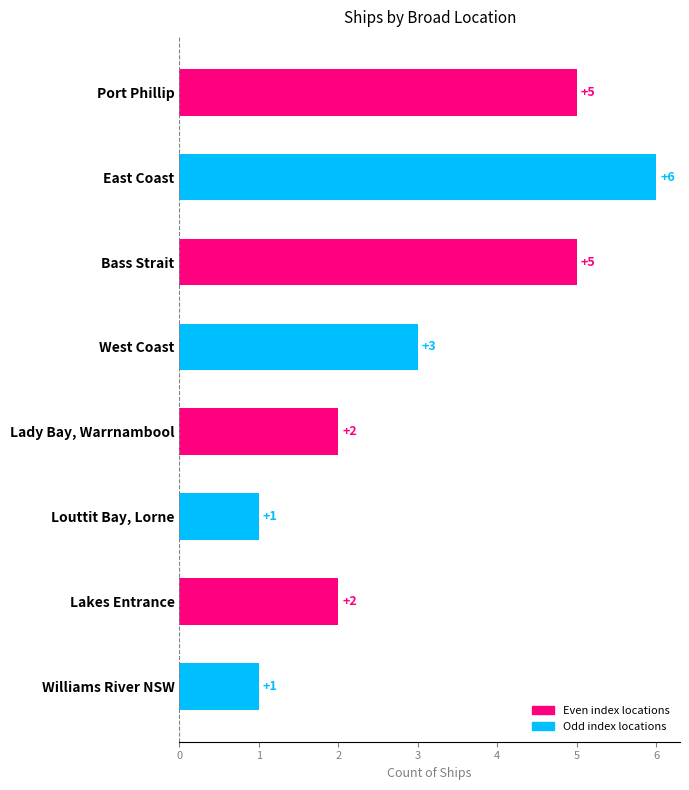

What is the greatest value displayed?

6